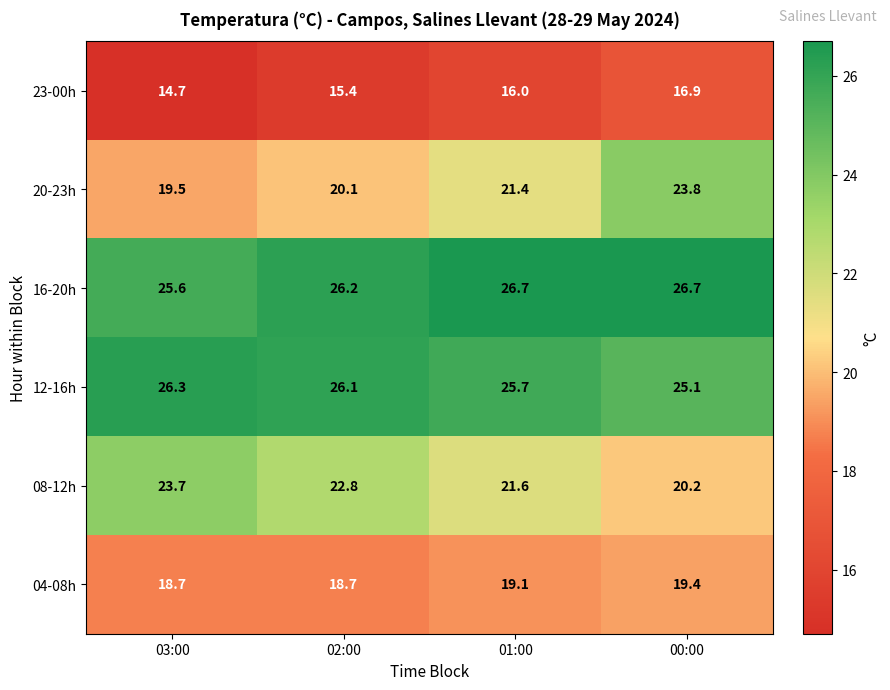

What is the minimum value for 16-20h?

25.6